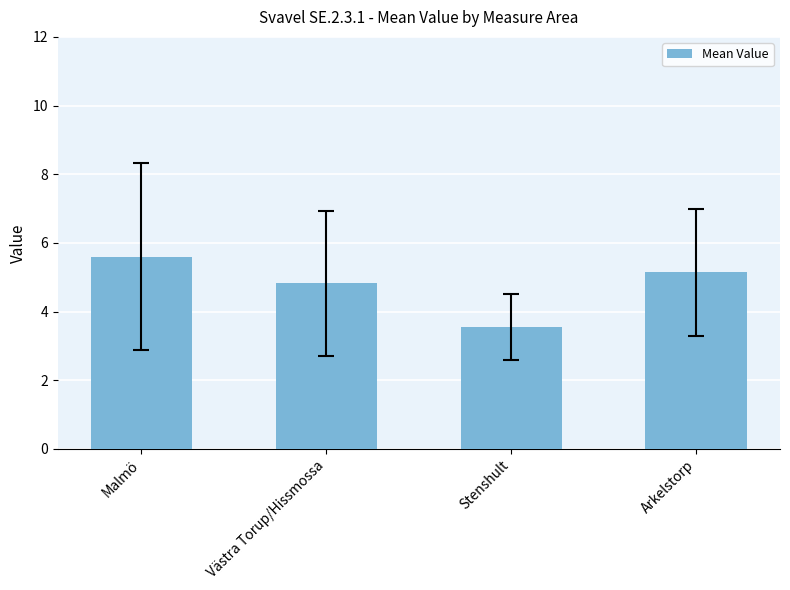

Which category has the highest value across all series?

Malmö